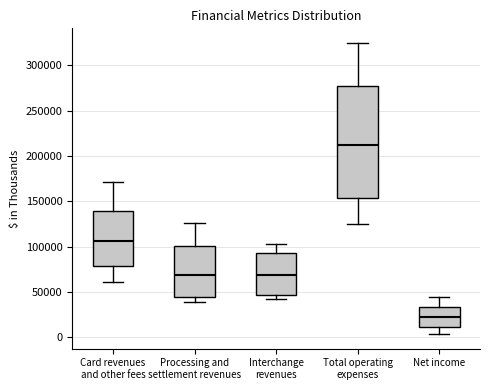

Comparing the boxes themselves (not the whiskers), which one is the tallest?

Total operating expenses